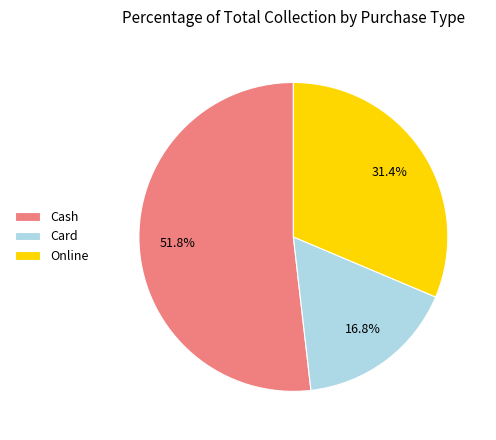

Is it true that Online is 31% of the pie?

True